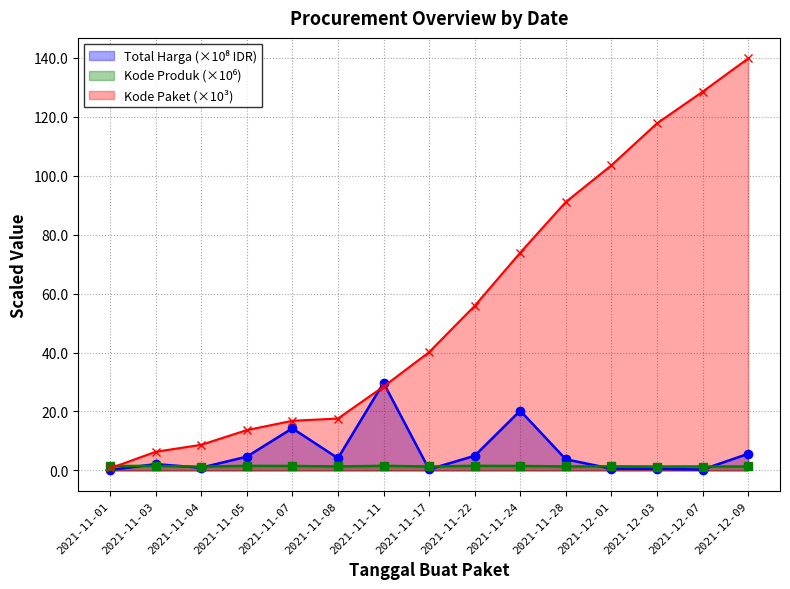

Reading right to left, what are all the values shown in this chart?

Total Harga (M): 2021-12-09=5.6	2021-12-07=0.3	2021-12-03=0.5	2021-12-01=0.6	2021-11-28=3.7	2021-11-24=20.2	2021-11-22=4.9	2021-11-17=0.3	2021-11-11=29.7	2021-11-08=4.1	2021-11-07=14.3	2021-11-05=4.6	2021-11-04=0.9	2021-11-03=2.1	2021-11-01=0.1
Kode Paket: 2021-12-09=139.8	2021-12-07=128.5	2021-12-03=117.8	2021-12-01=103.5	2021-11-28=91.1	2021-11-24=73.9	2021-11-22=55.8	2021-11-17=40.1	2021-11-11=28.4	2021-11-08=17.6	2021-11-07=16.8	2021-11-05=13.7	2021-11-04=8.7	2021-11-03=6.3	2021-11-01=0.7
Kode Produk: 2021-12-09=1.3	2021-12-07=1.3	2021-12-03=1.3	2021-12-01=1.4	2021-11-28=1.3	2021-11-24=1.5	2021-11-22=1.5	2021-11-17=1.3	2021-11-11=1.5	2021-11-08=1.3	2021-11-07=1.5	2021-11-05=1.5	2021-11-04=1.2	2021-11-03=1.5	2021-11-01=1.5